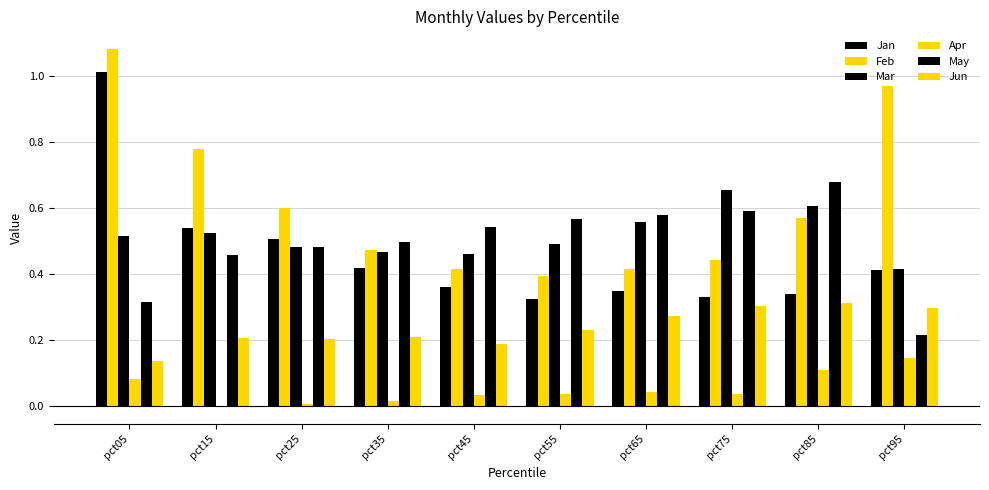

At how many categories does at least one series exceed 0?

10